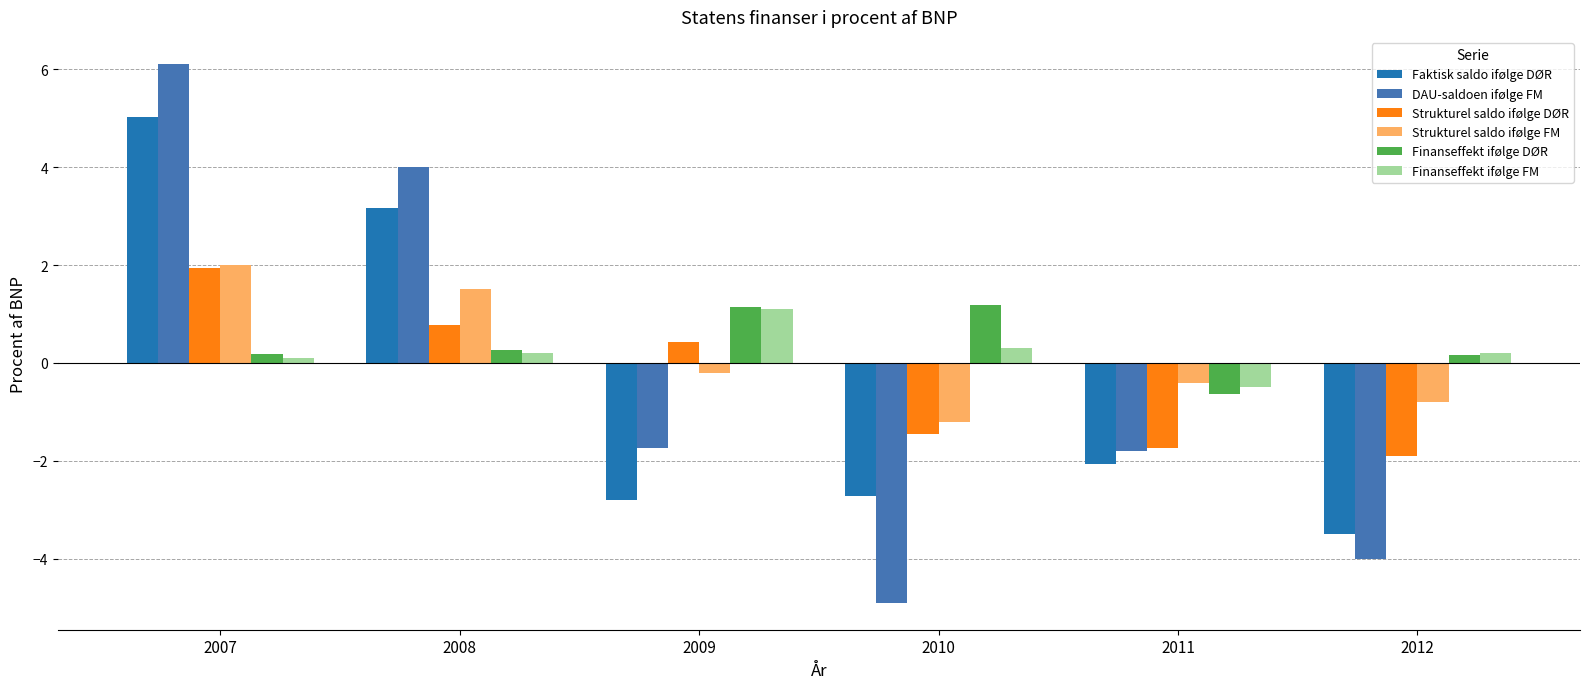

What are all the series names shown in the legend?

Faktisk saldo ifølge DØR, DAU-saldoen ifølge FM, Strukturel saldo ifølge DØR, Strukturel saldo ifølge FM, Finanseffekt ifølge DØR, Finanseffekt ifølge FM